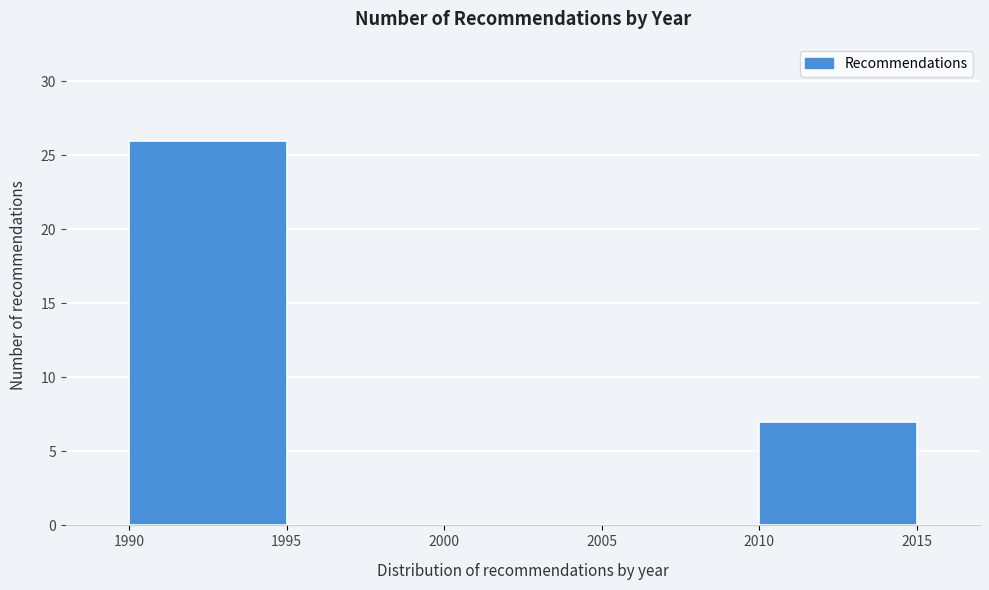

Over which range of the x-axis is the bar tallest?

1990 to 1995